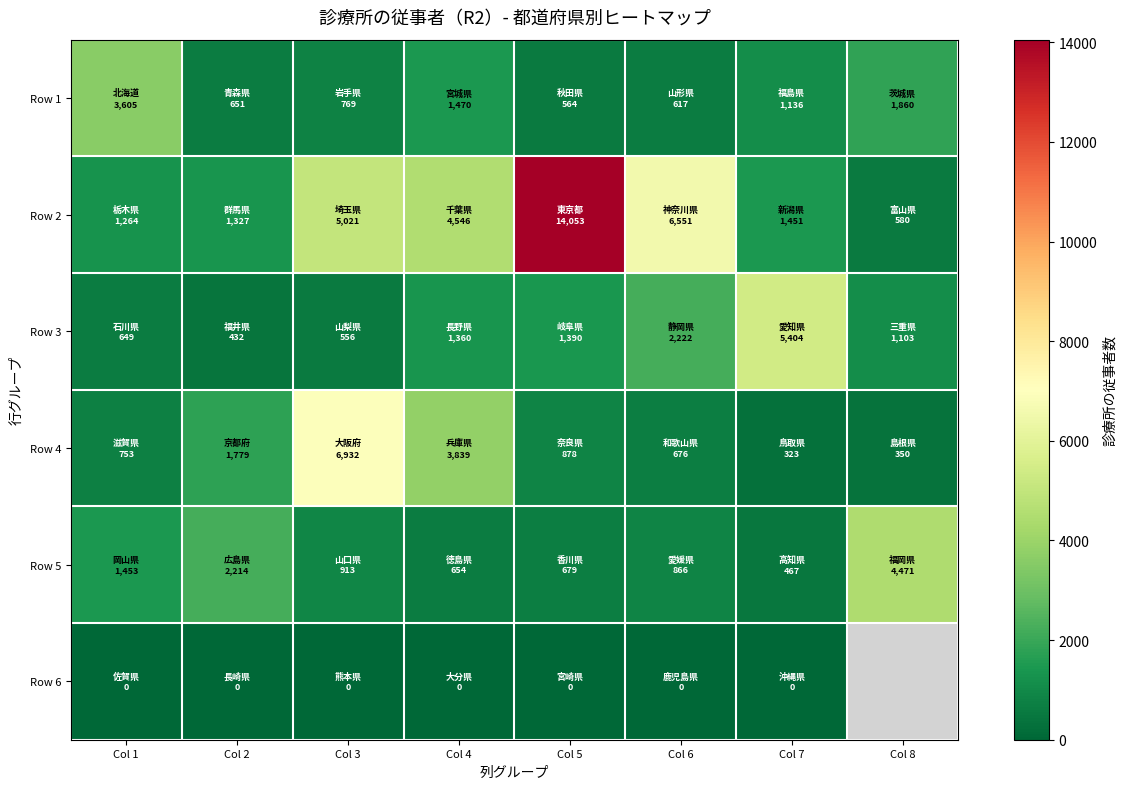

Which category has the lowest value in the Row 6 series?

Col 1